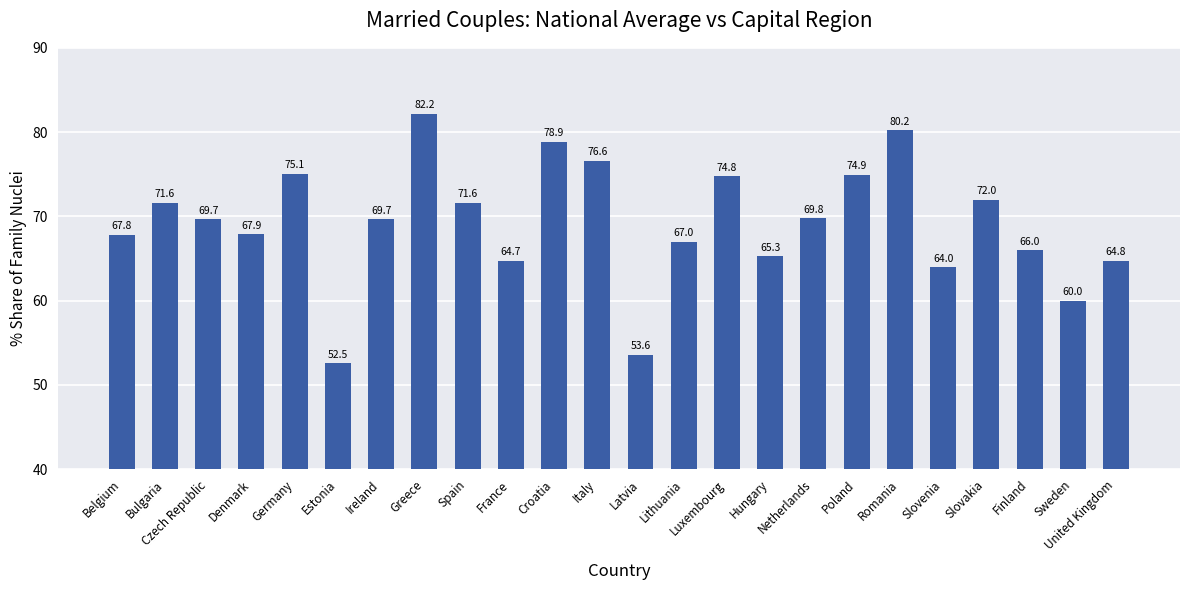

What is the label of the 14th bar from the left?

Lithuania